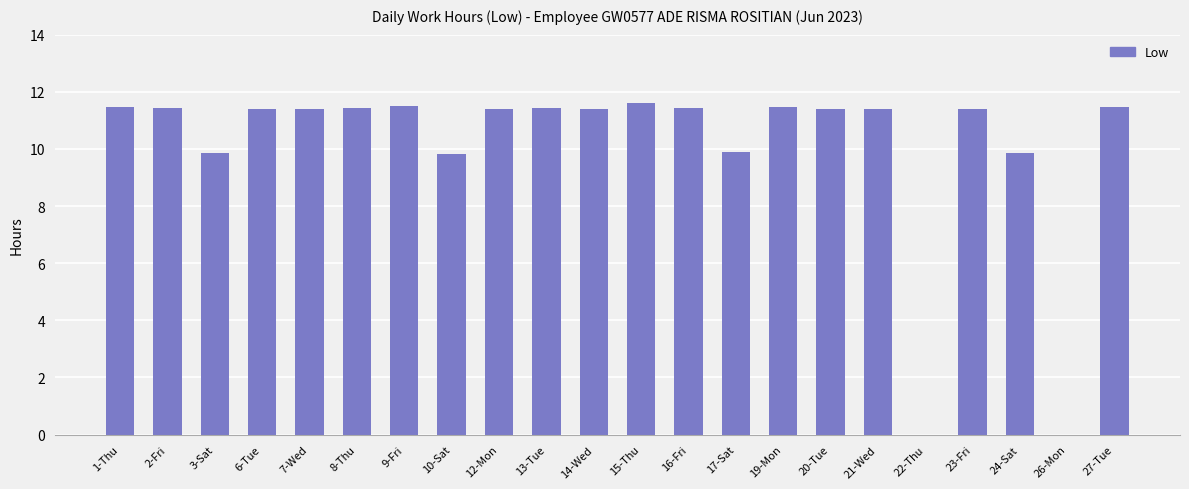

What is the maximum value shown in the chart?

11.6